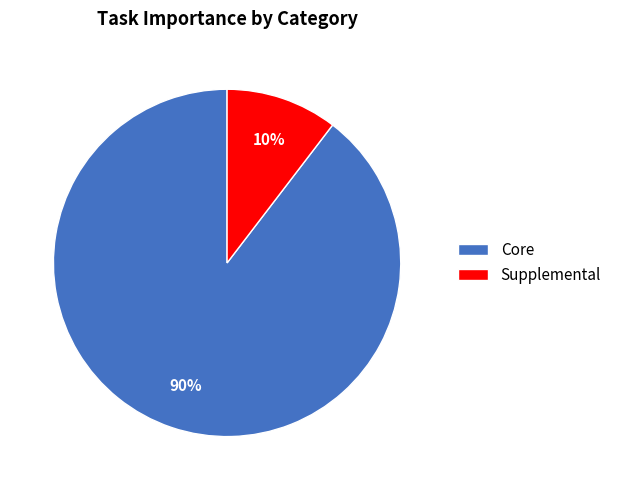

Rank the categories by value from highest to lowest.

Core, Supplemental